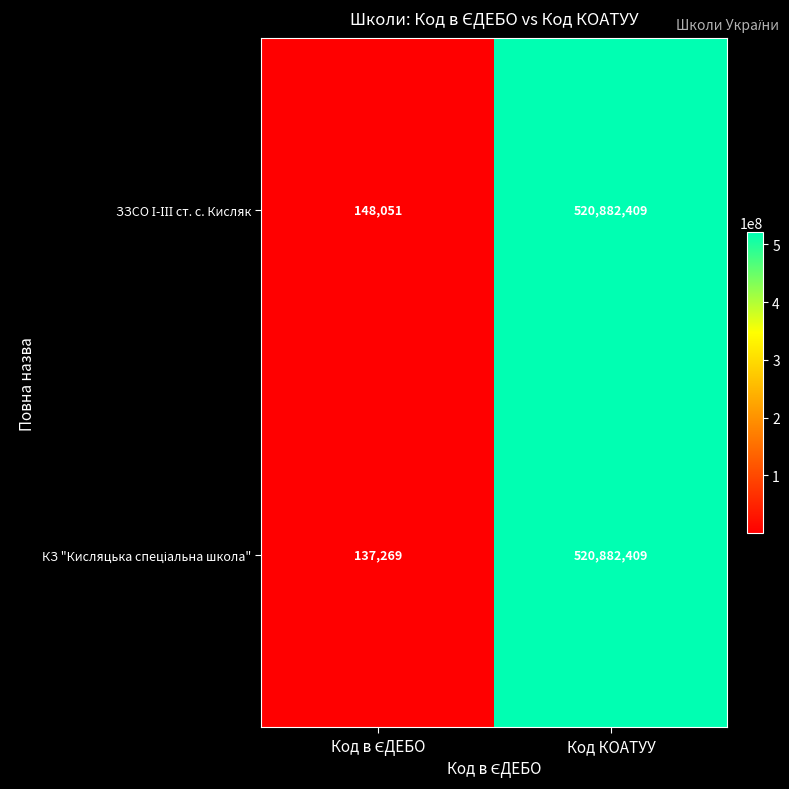

Which category has the highest value across all series?

Код КОАТУУ